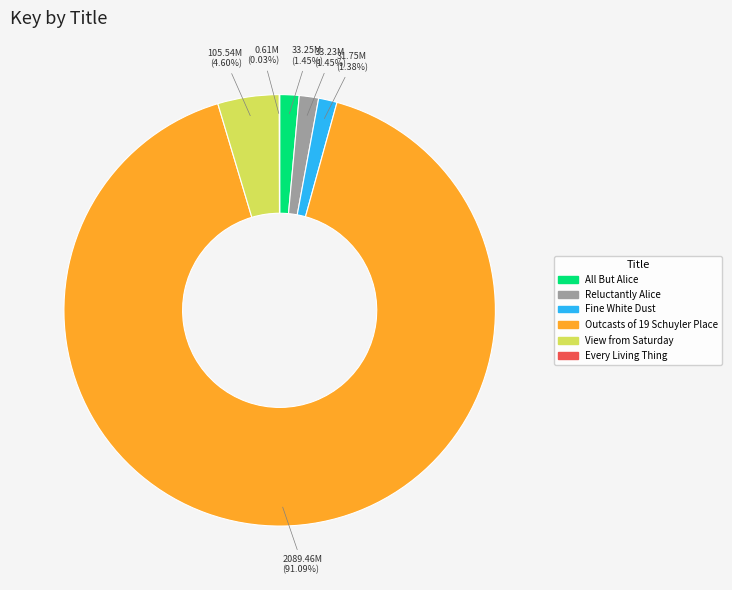

To the nearest percent, what portion does View from Saturday represent?

5%